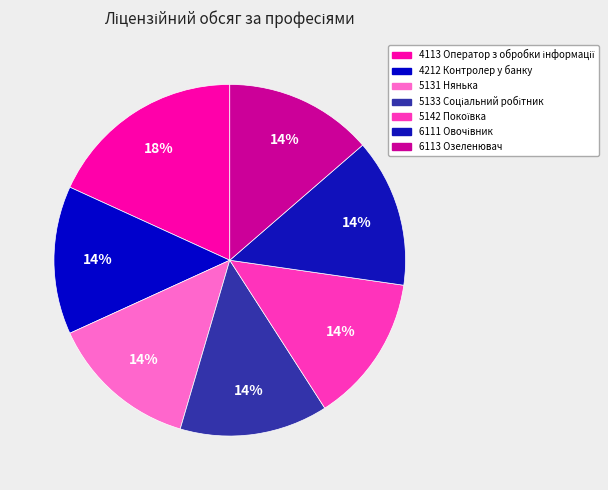

To the nearest percent, what is the average slice percentage?

14%